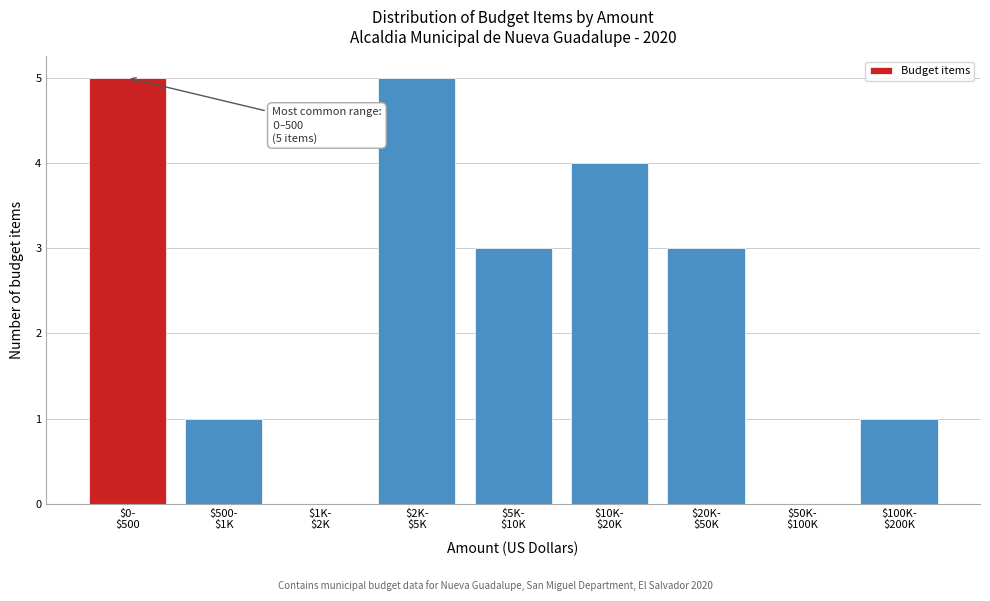

What is the greatest value displayed?

5